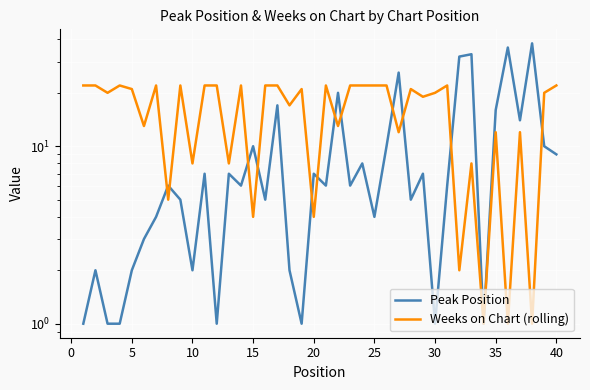

What are all the series names shown in the legend?

Peak Position, Weeks on Chart (rolling)